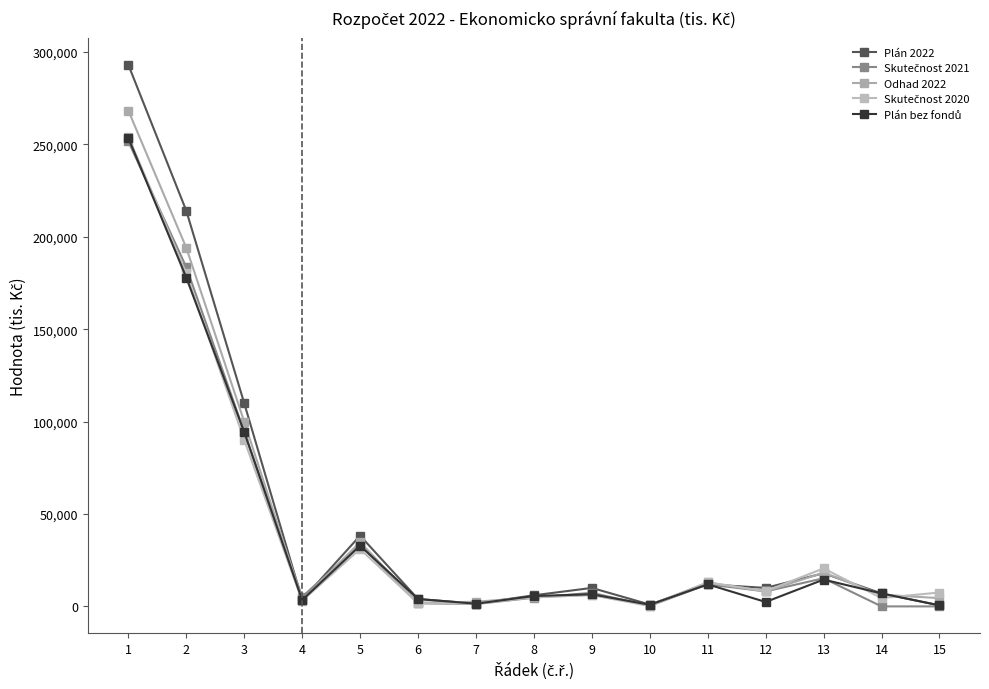

Does the chart display data point markers on the line(s)?

Yes